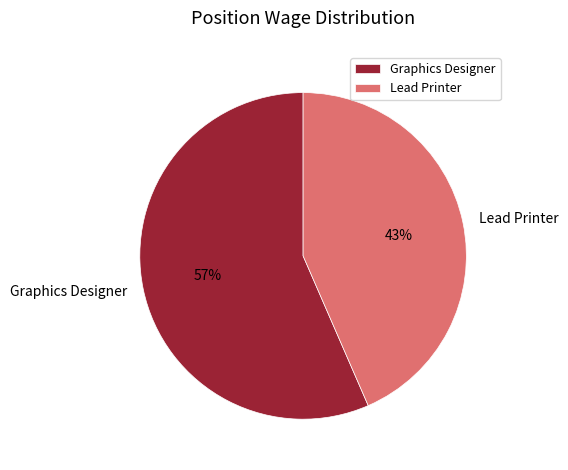

Combined, do Graphics Designer and Lead Printer account for over 50%?

Yes